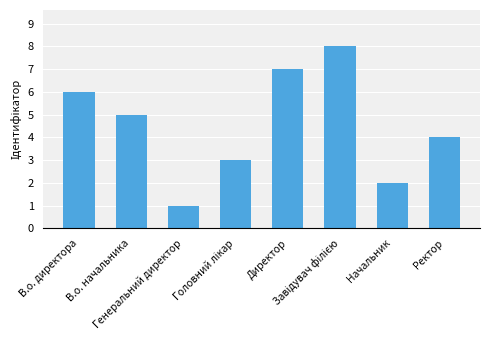

What is the maximum value shown in the chart?

8